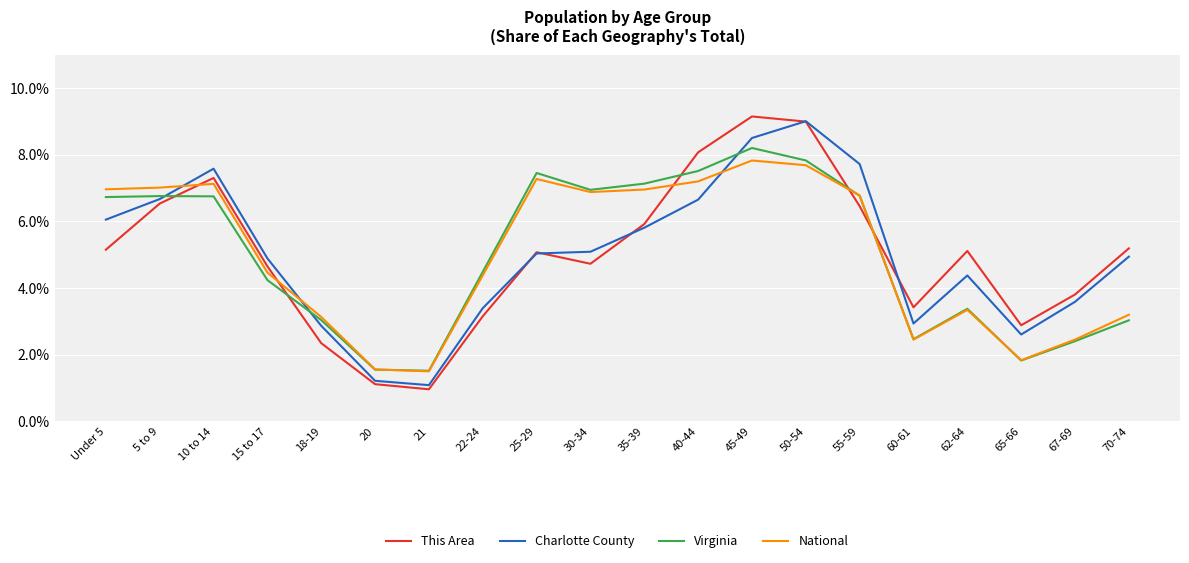

Which series has the widest spread of values?

This Area